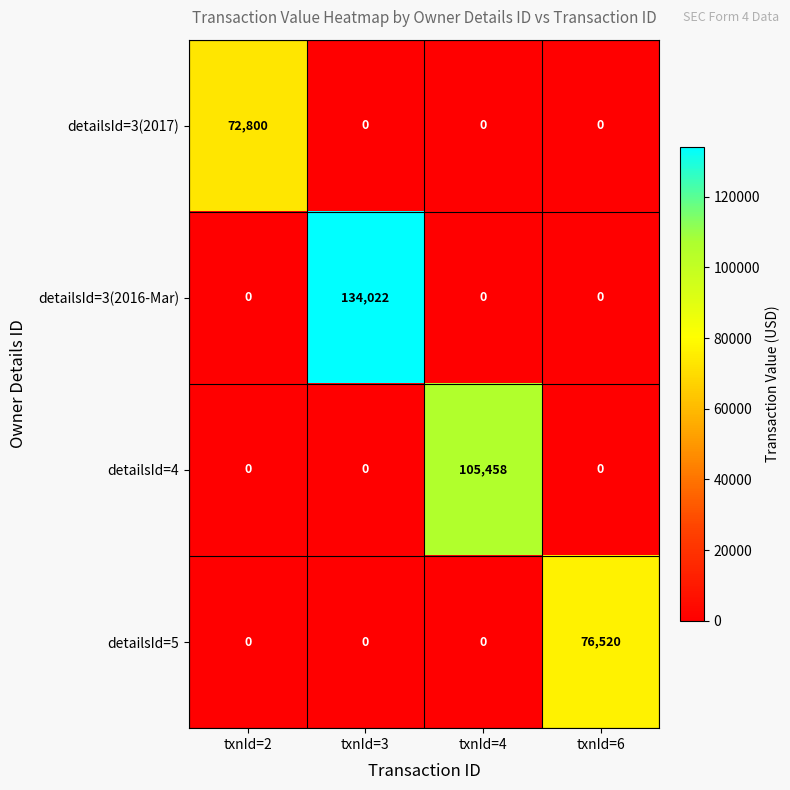

What is the difference between the maximum and minimum values in the detailsId=4 series?

105458